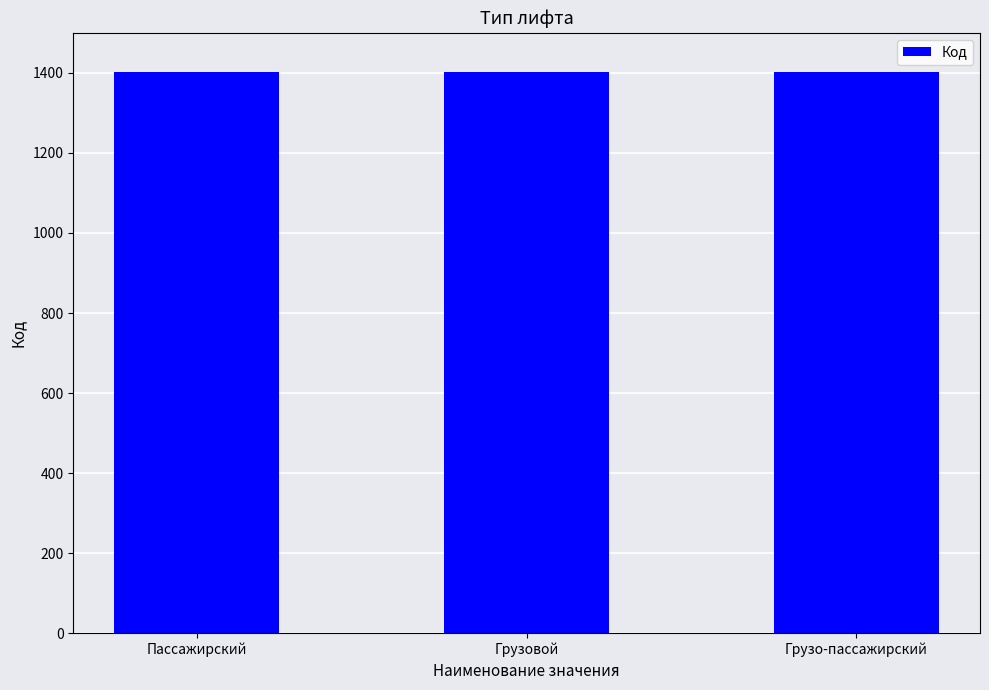

What is the sum of the values at Пассажирский and Грузовой?

2803